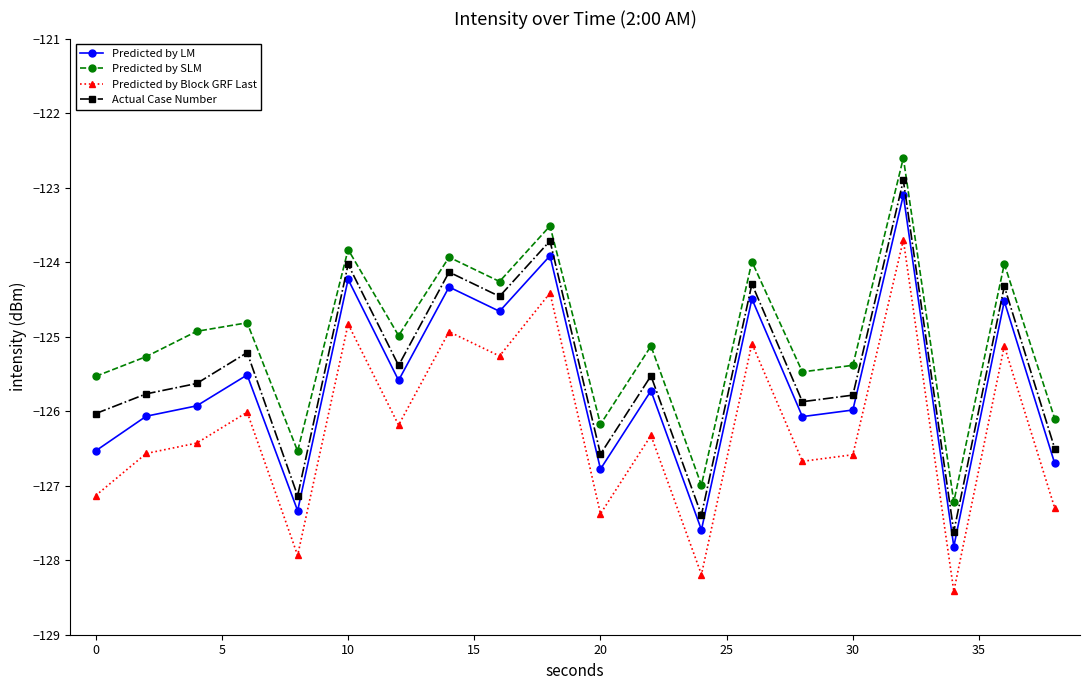

How many categories are shown in the chart?

20